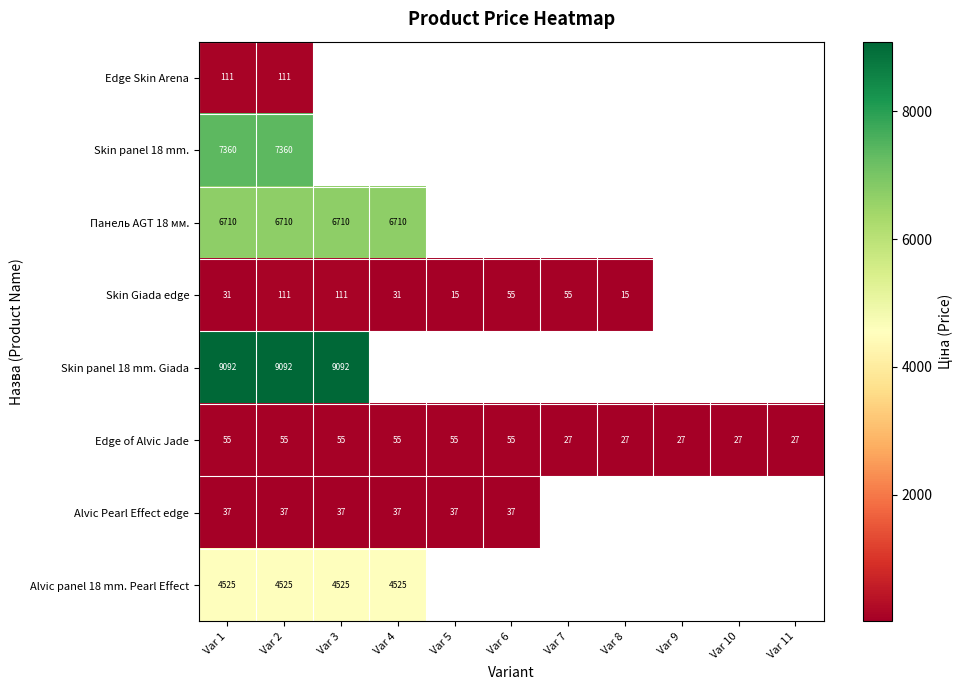

What is the smallest value displayed?

15.5